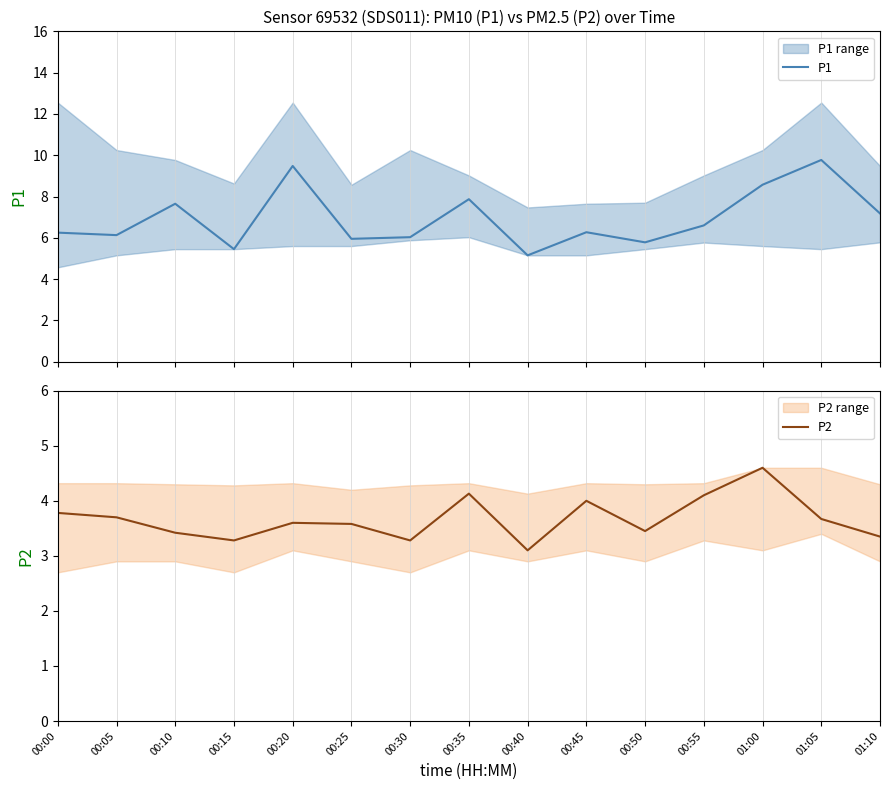

Which series has the largest total across all categories?

P1